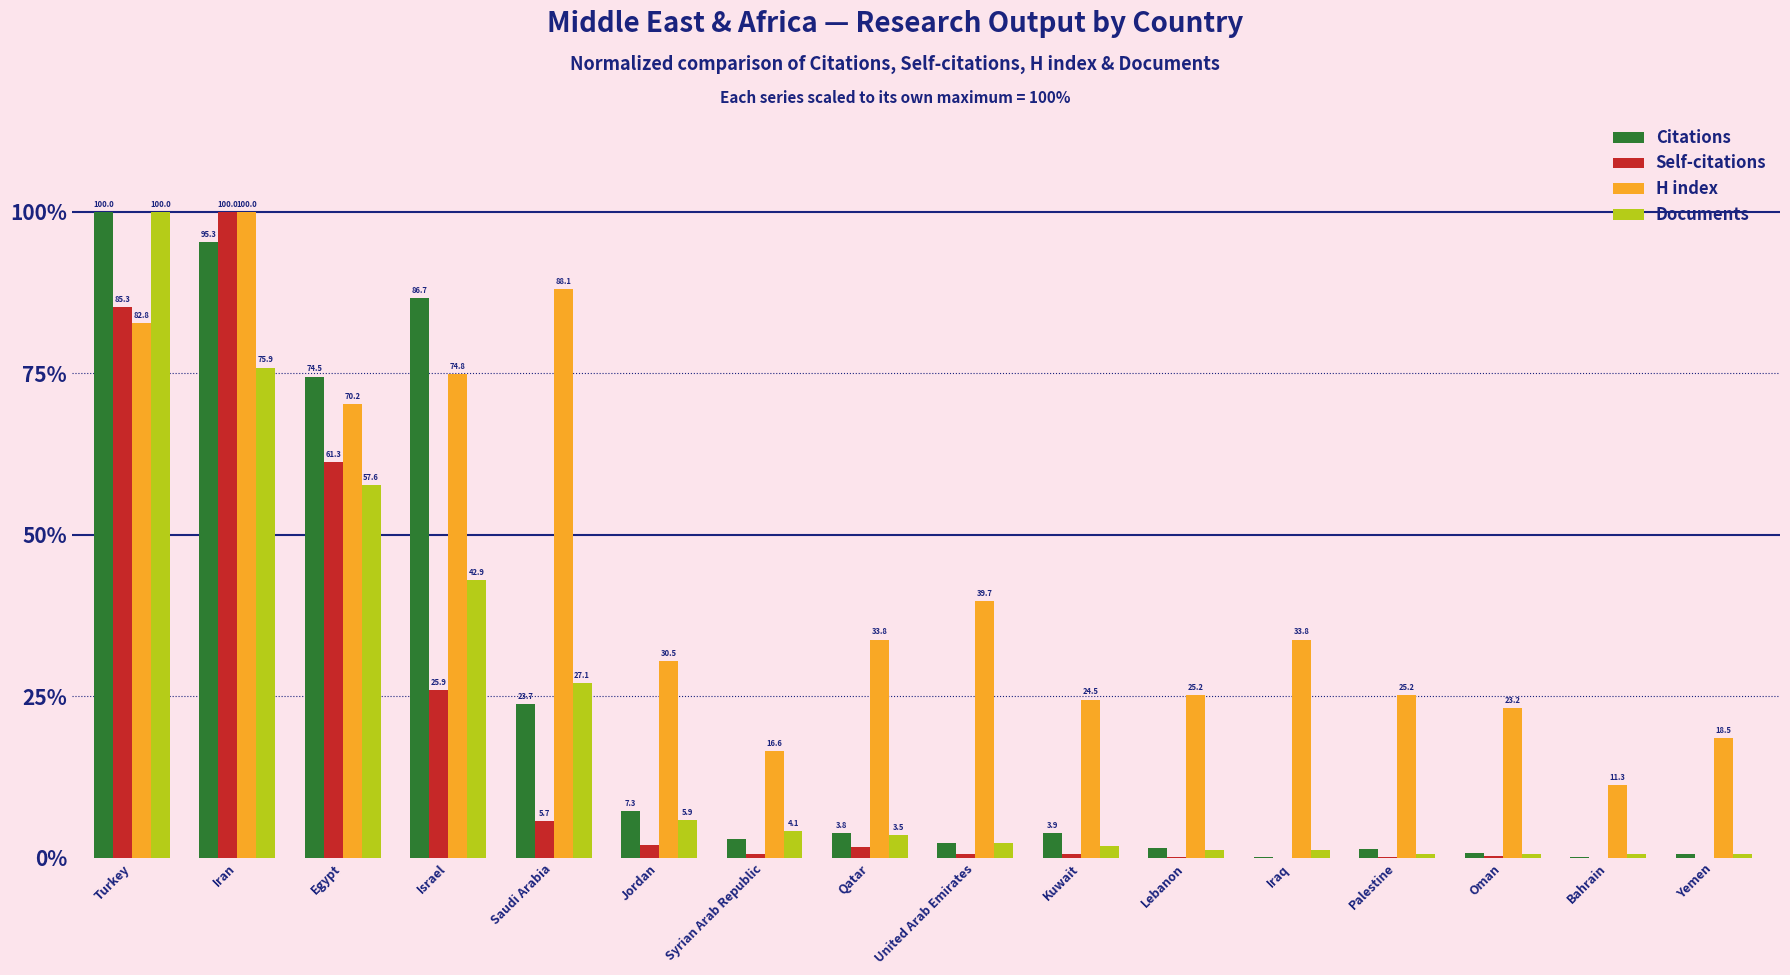

Which category has the highest value in the H index series?

Iran